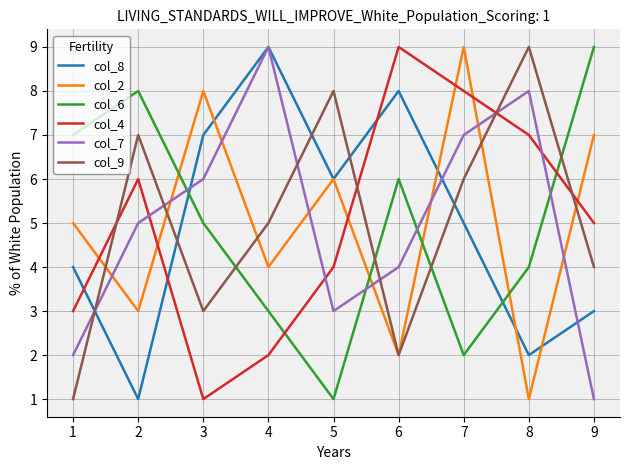

What is the average value of the col_4 series?

5